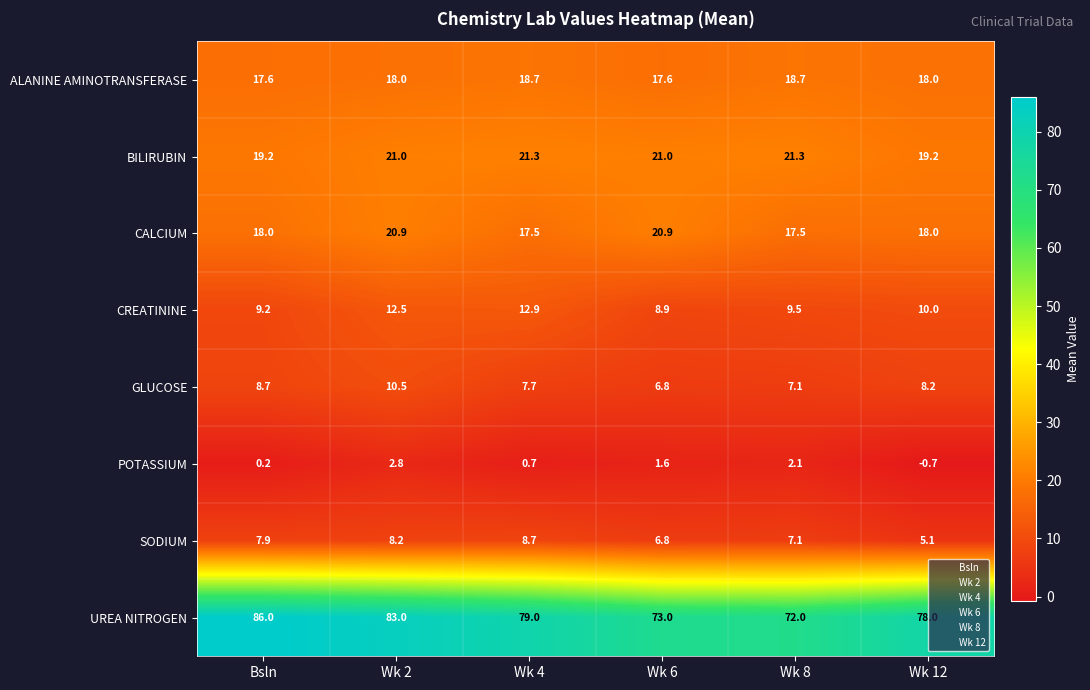

What is the average value of the ALANINE AMINOTRANSFERASE series?

18.1